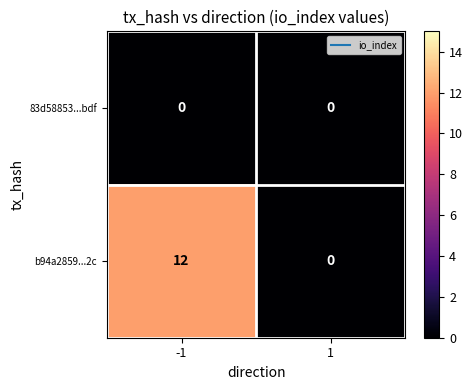

The b94a2859...2c series shows 17 at -1. True or false?

False